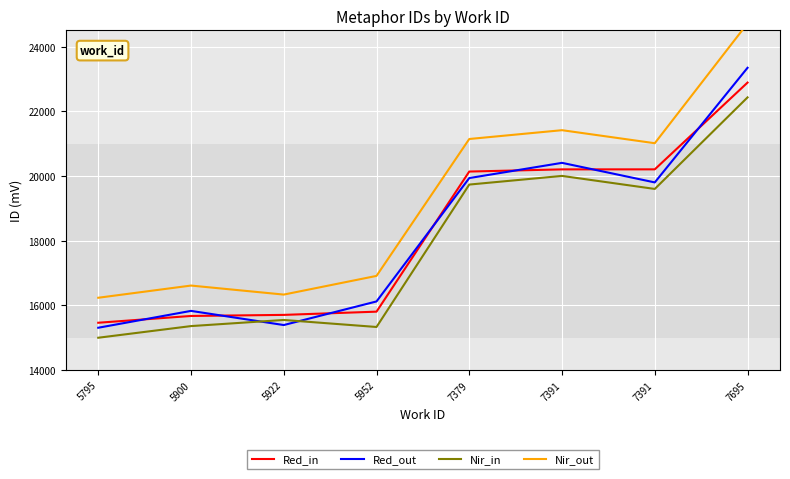

True or false: Red_out and Nir_out intersect in this chart.

False